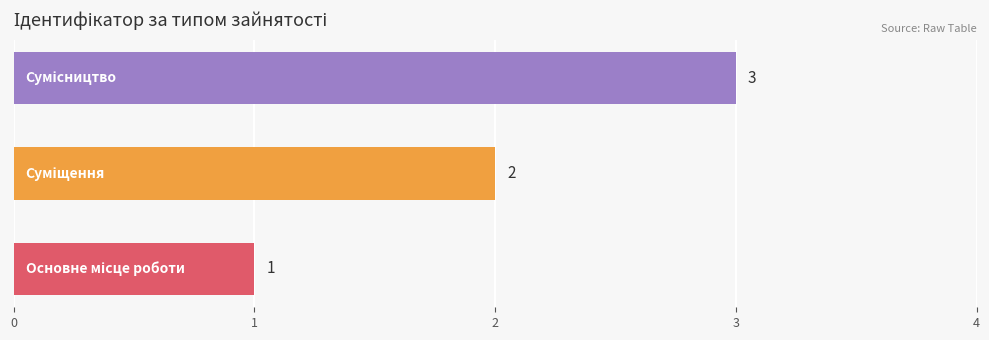

What is the sum of all values?

6